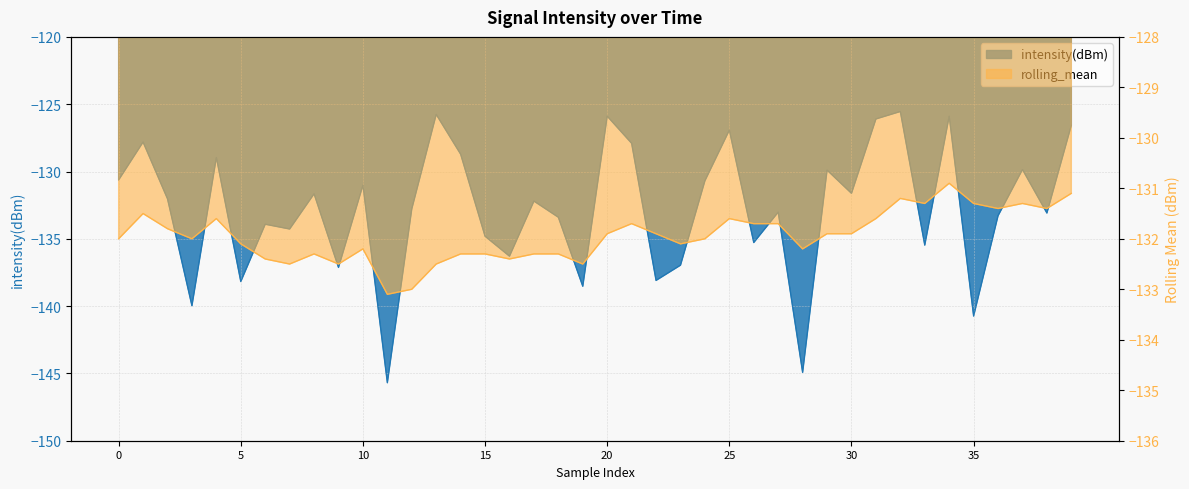

At how many categories does at least one series exceed -145?

40